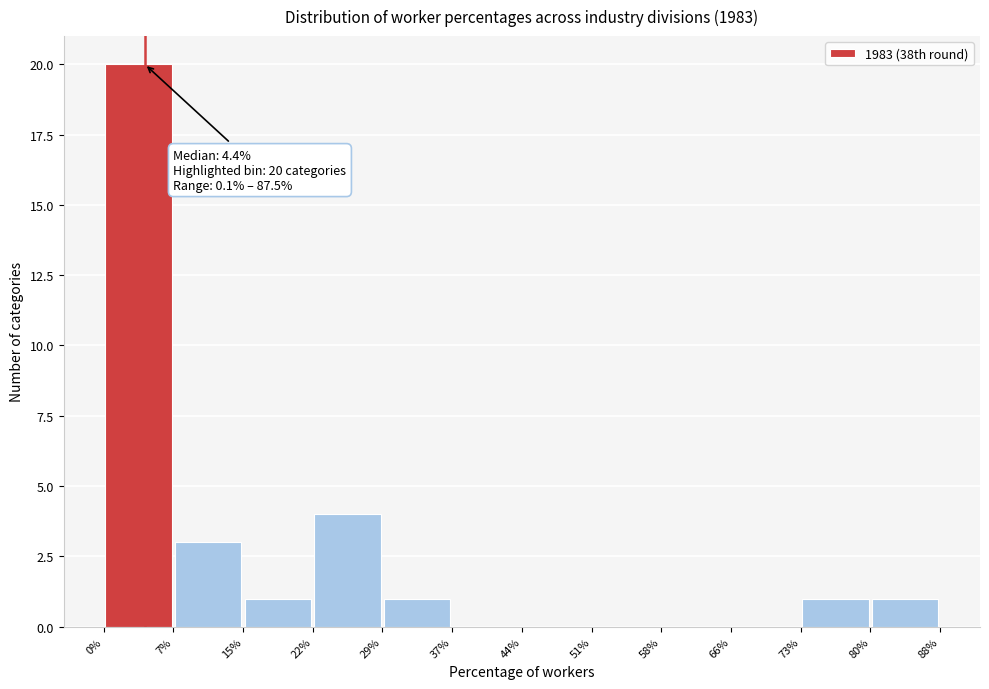

Which range on the x-axis has the tallest bar?

0% to 7%